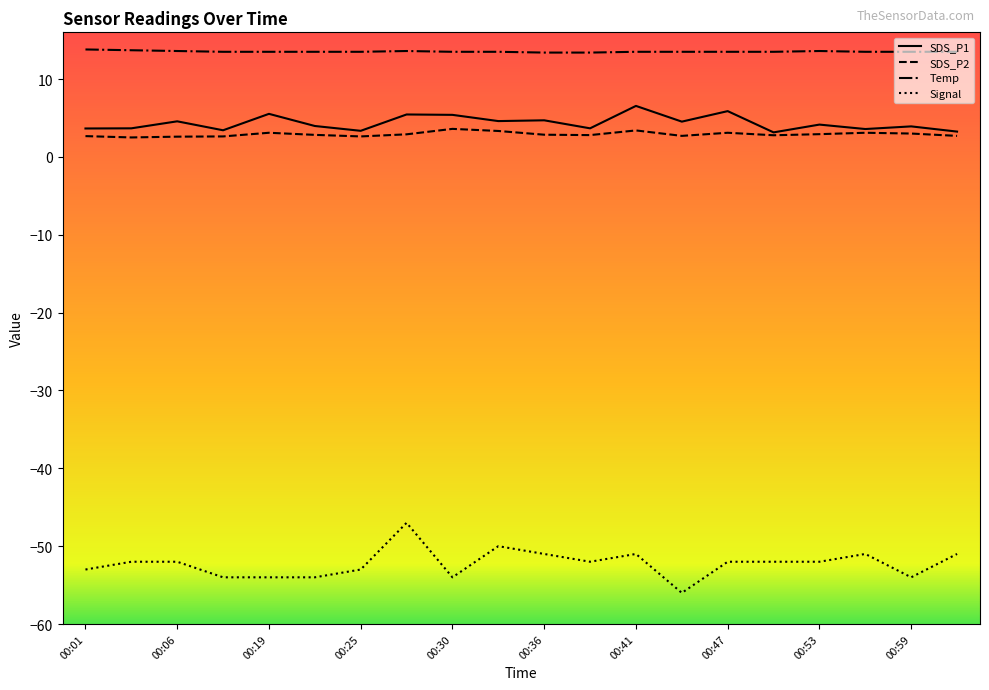

Which series has the largest range (max minus min)?

Signal